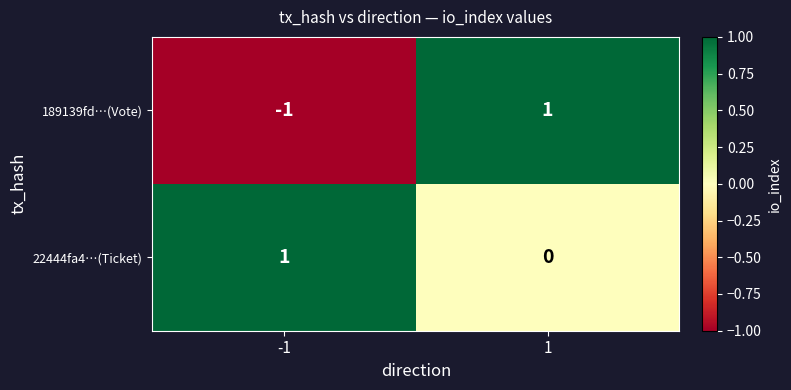

Which series has the largest total across all categories?

22444fa4…(Ticket)